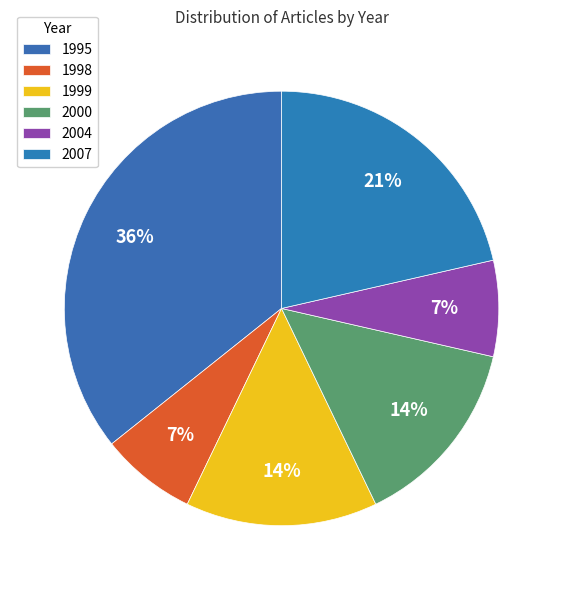

Which has a higher value, 2000 or 1999?

2000